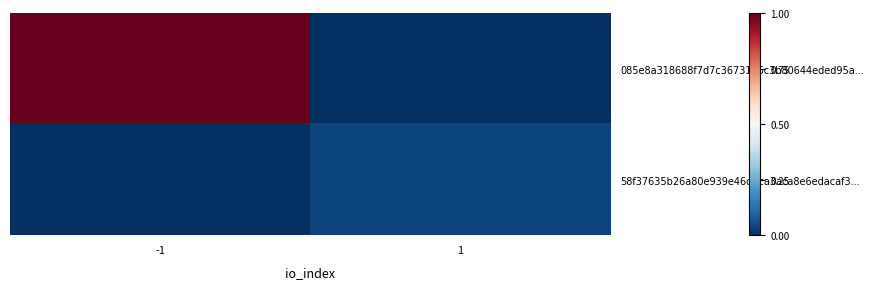

At how many categories does at least one series exceed 62?

1